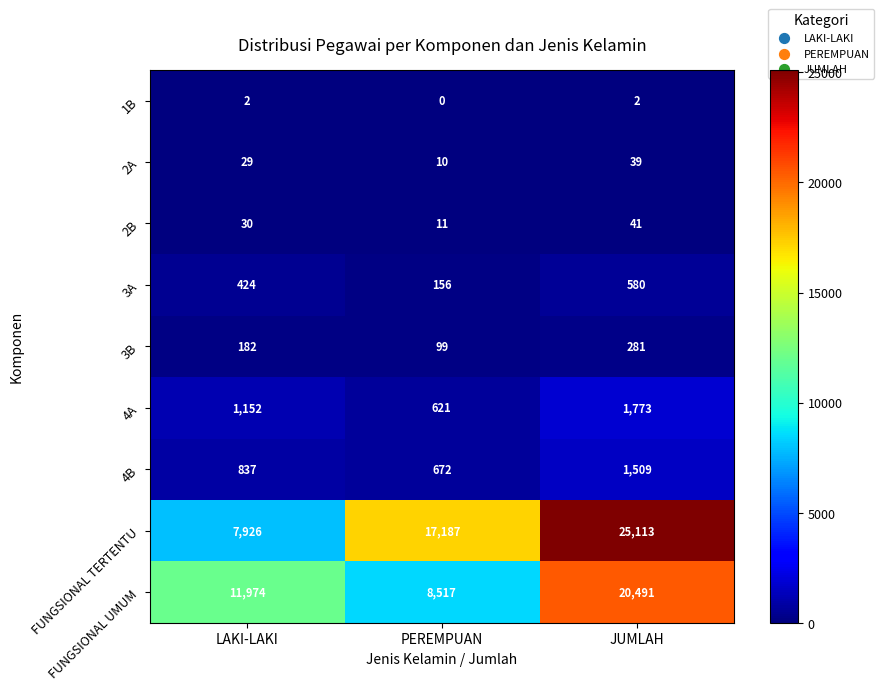

How many categories are shown in the chart?

3